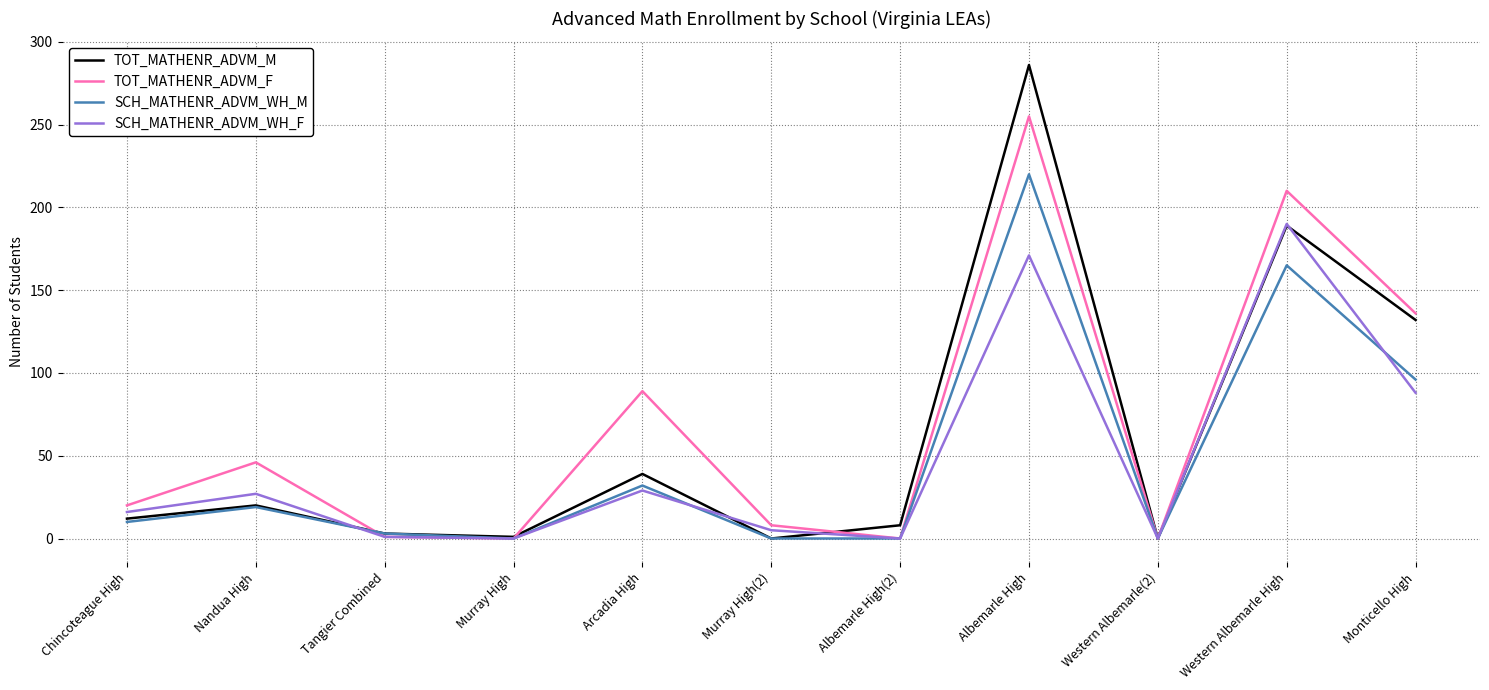

What is the difference between the TOT_MATHENR_ADVM_M values at Western Albemarle High and Nandua High?

169